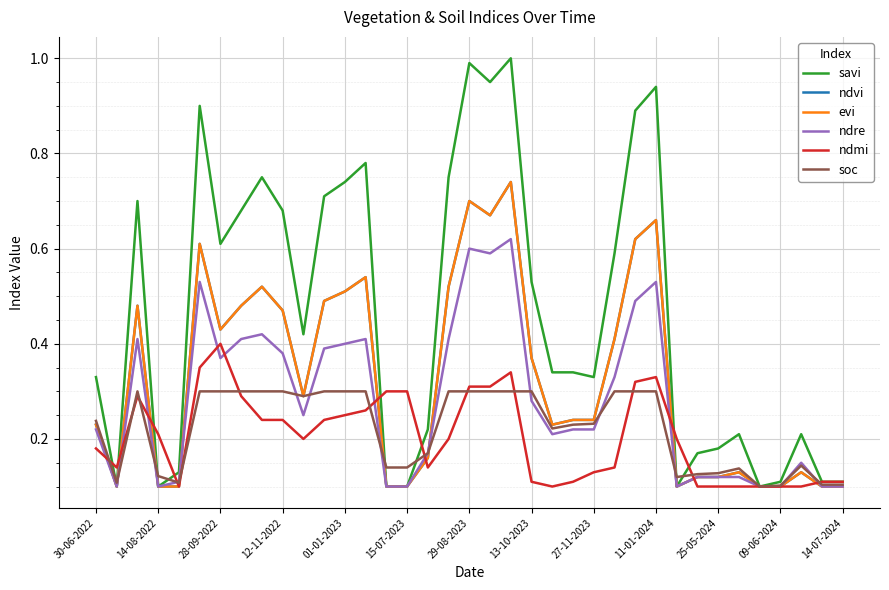

Is this an area chart (filled region under the line)?

No